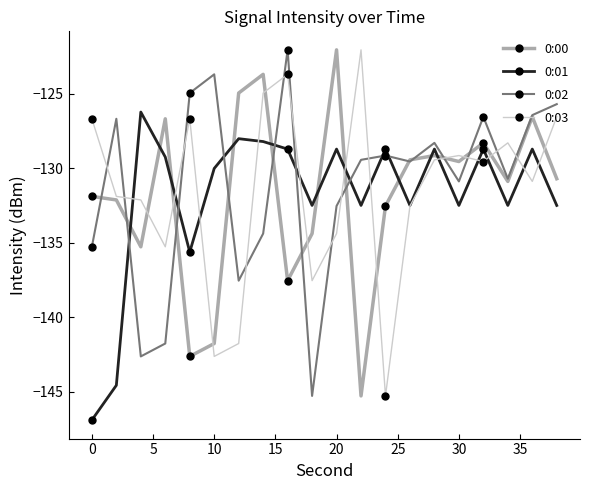

After their last crossing, which series has the higher values: 0:02 or 0:03?

0:02